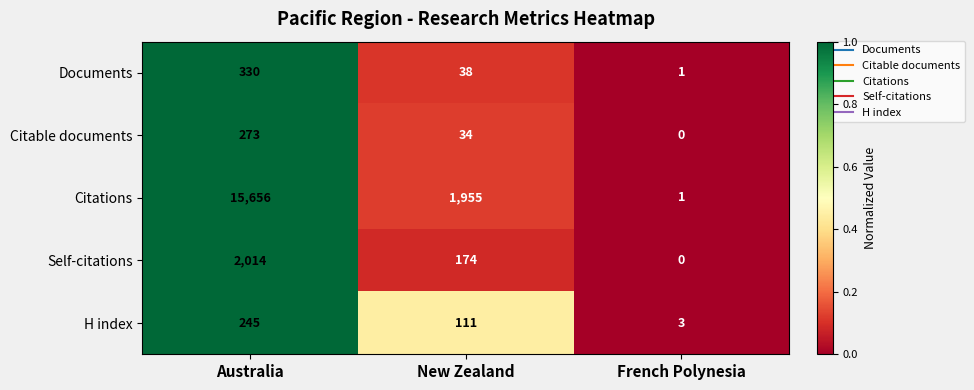

What is the total value across all series at New Zealand?

2312